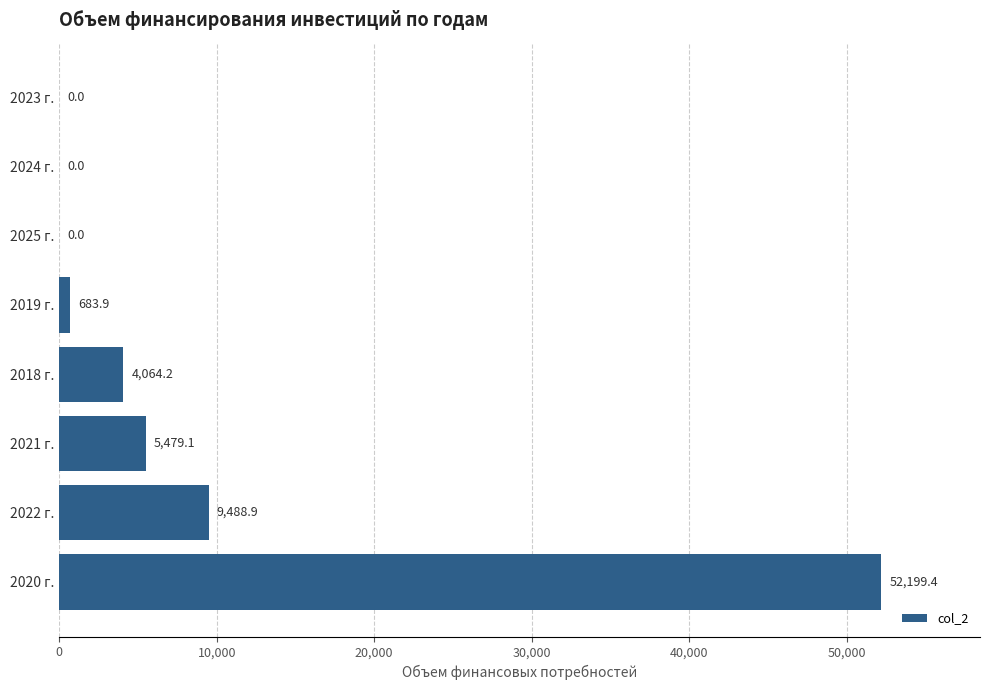

How many data points are above 4064?

4